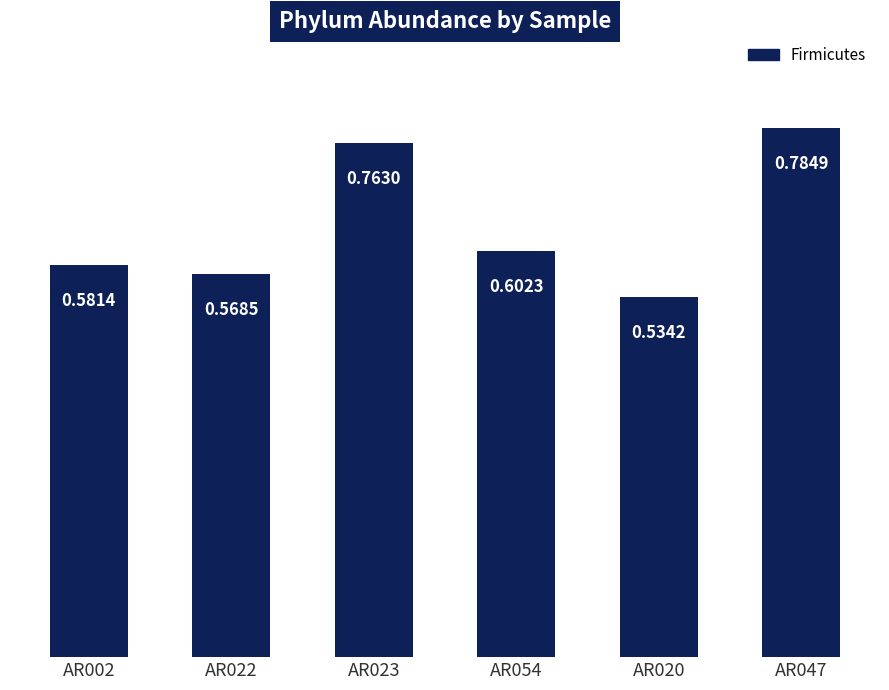

What is the difference between the maximum and second lowest values?

0.2